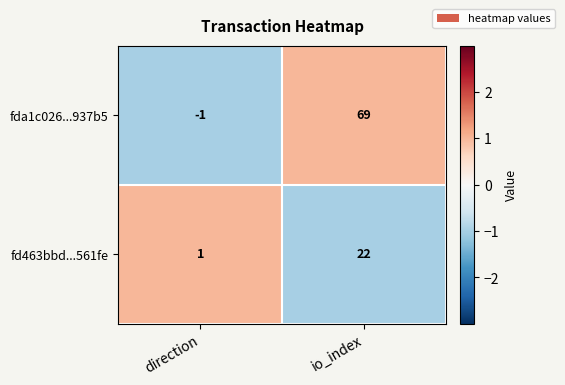

Rank the series by their maximum value, from lowest to highest.

fd463bbd...561fe, fda1c026...937b5